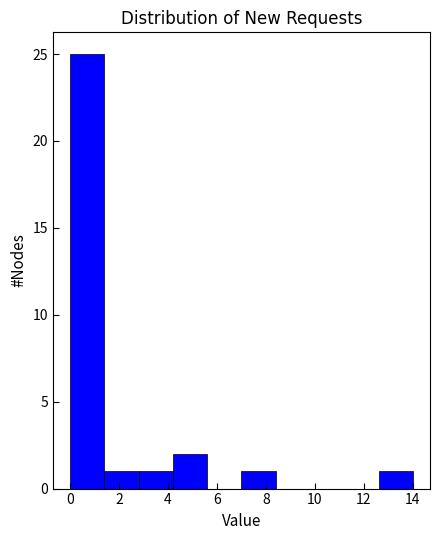

What is the height of the bar covering 2.8 to 4.2 on the x-axis? The values are not printed on the chart, so give them approximately, as read against the axis.

1